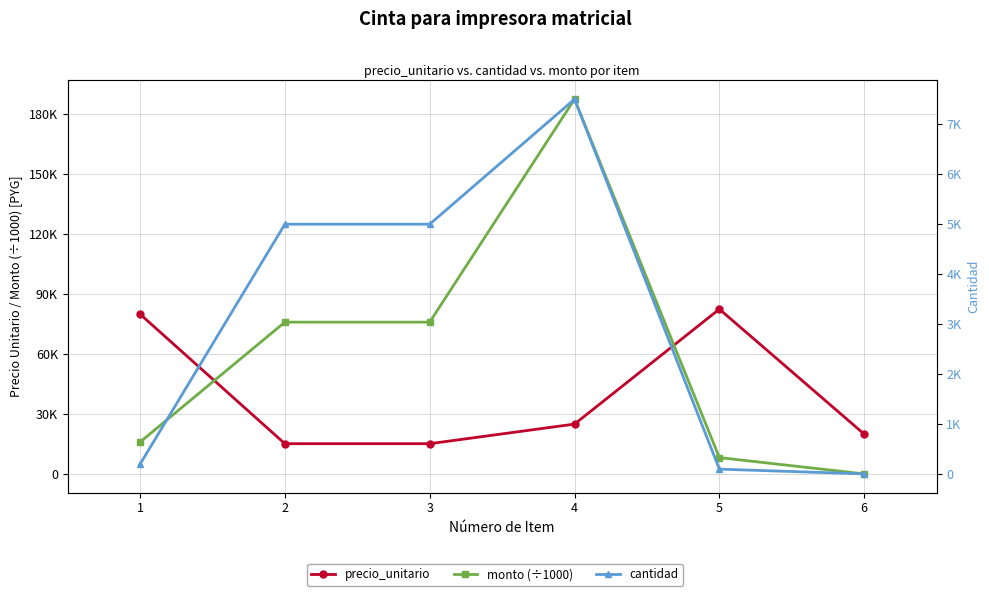

Reading left to right, what are all the values shown in this chart?

precio_unitario: 1=80000	2=15200	3=15200	4=25000	5=82500	6=20000
monto (÷1000): 1=16000	2=76000	3=76000	4=187500	5=8250	6=100
cantidad: 1=200	2=5000	3=5000	4=7500	5=100	6=5